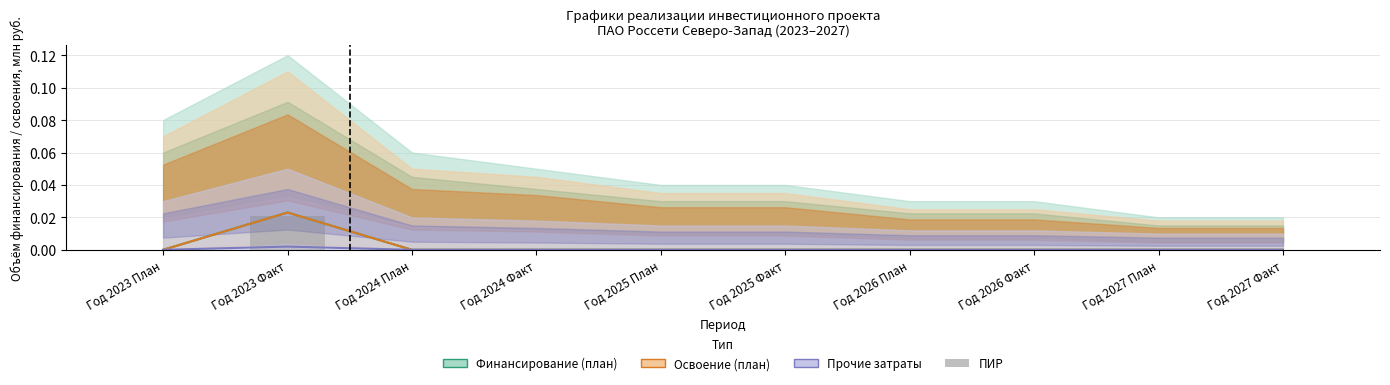

Is it true that Прочие затраты equals 0.0 at Год 2026 Факт?

True